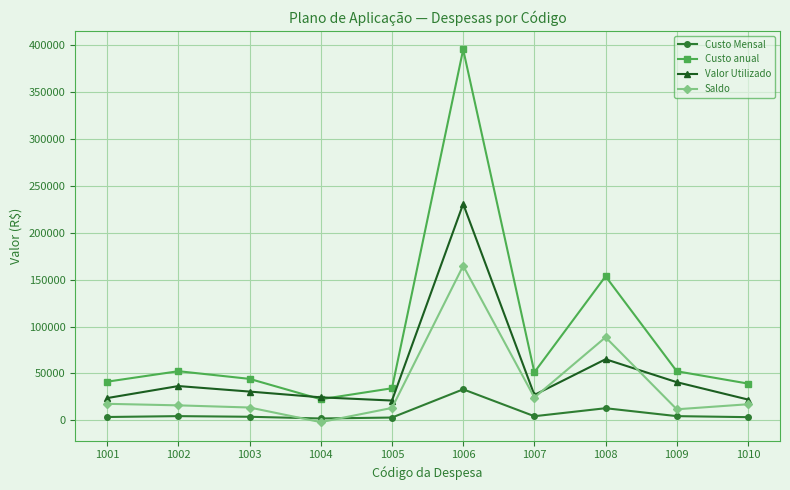

Where does the Saldo series first go above 17034?

1001